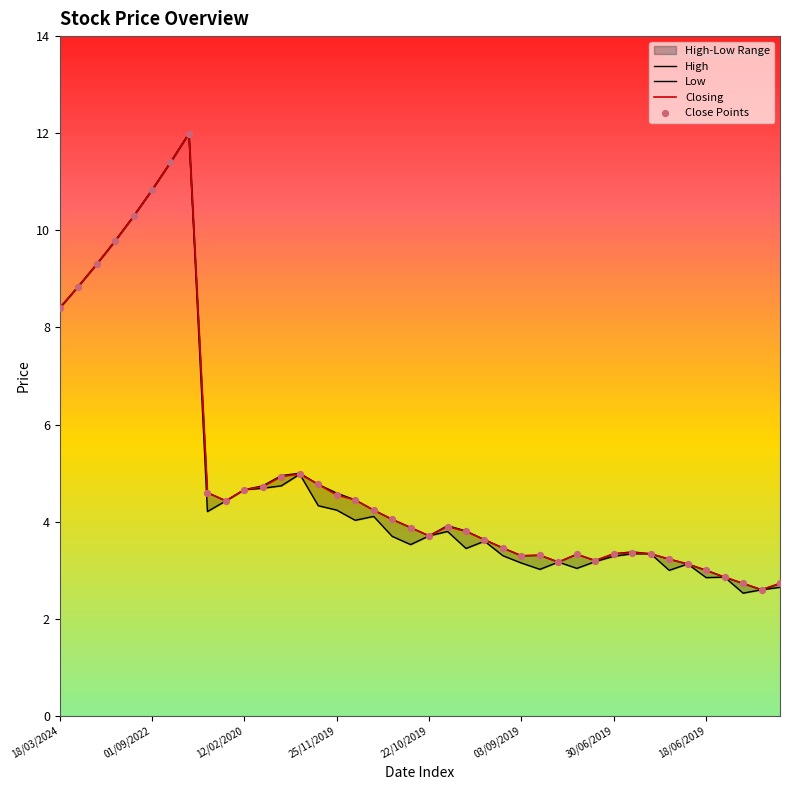

At which label is Closing closest to 7?

18/03/2024